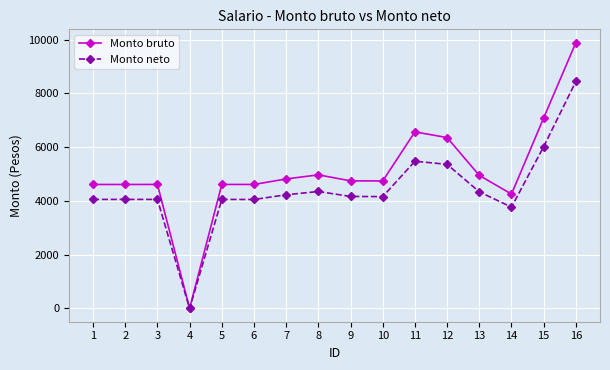

At how many categories does at least one series exceed 8535?

1